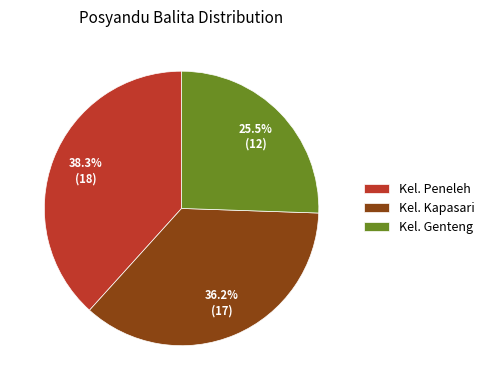

Which slice is the smallest?

Kel. Genteng